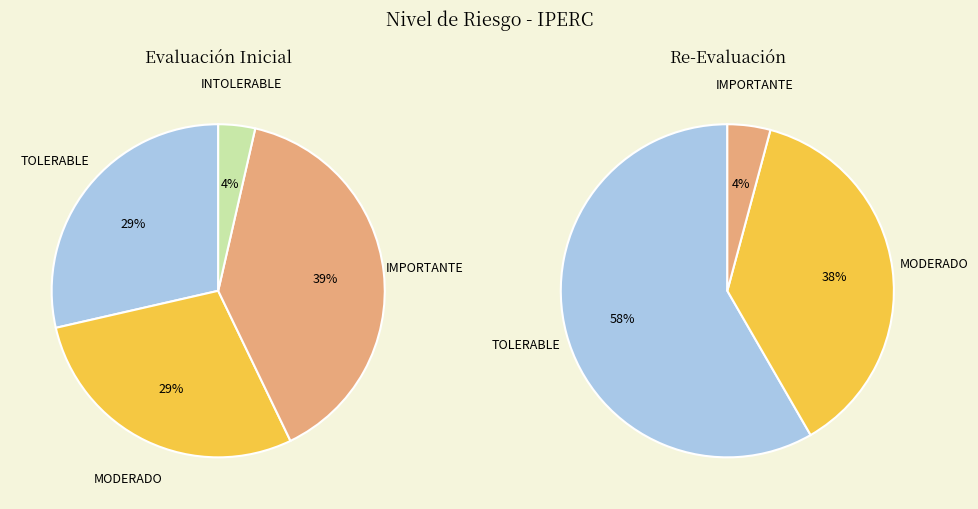

The MODERADO slice represents 29% of the pie. True or false?

True